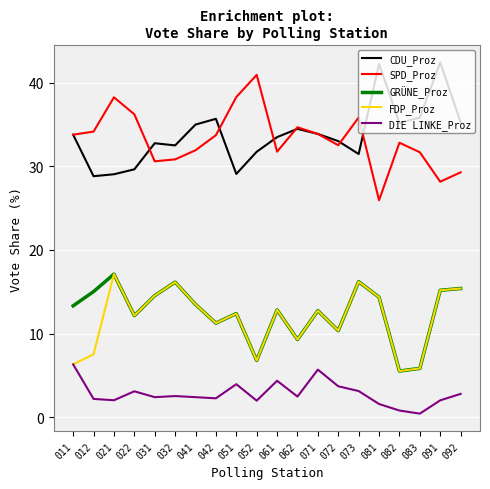

What is the difference between the highest and lowest values at 081?

40.7